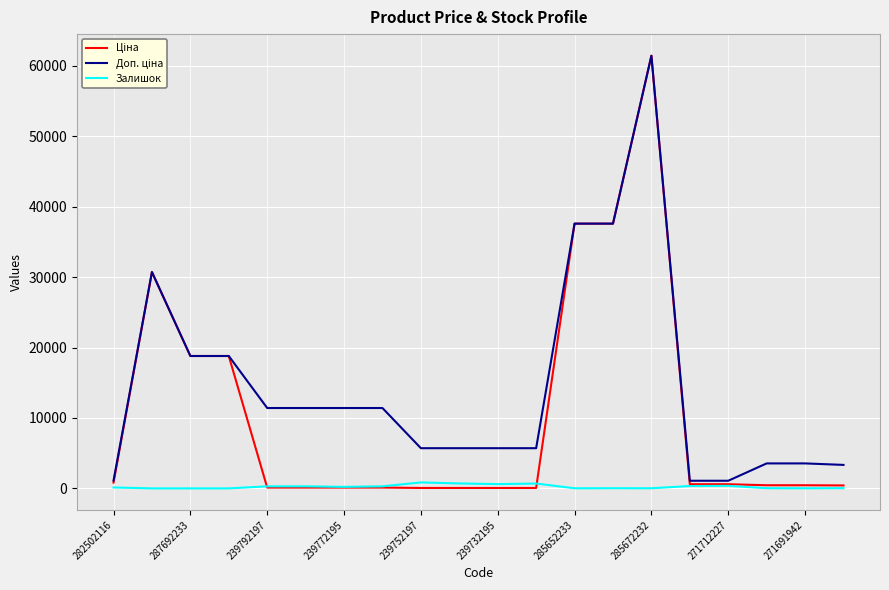

Is this an area chart (filled region under the line)?

No